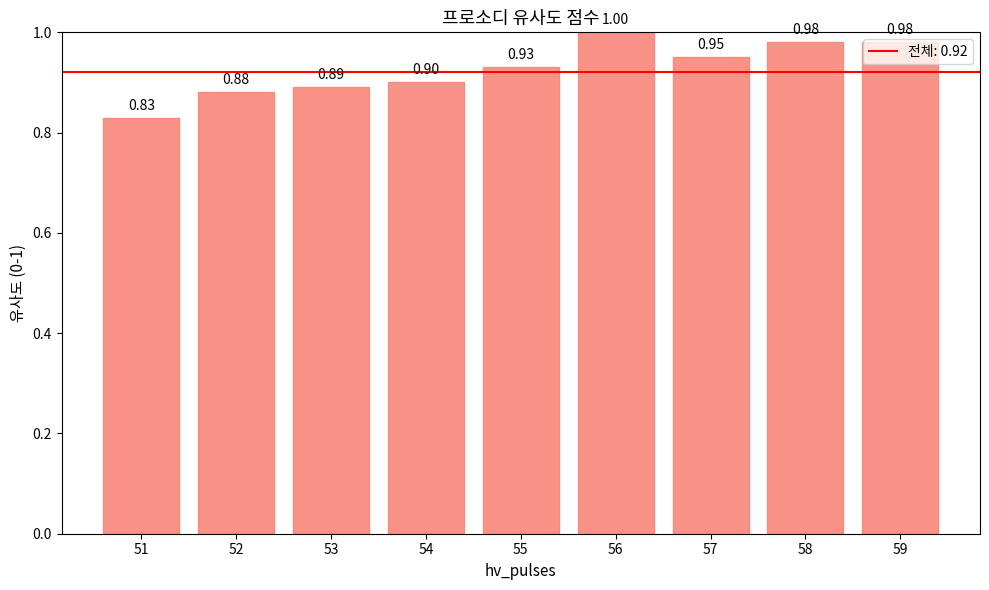

What is the average value?

0.9